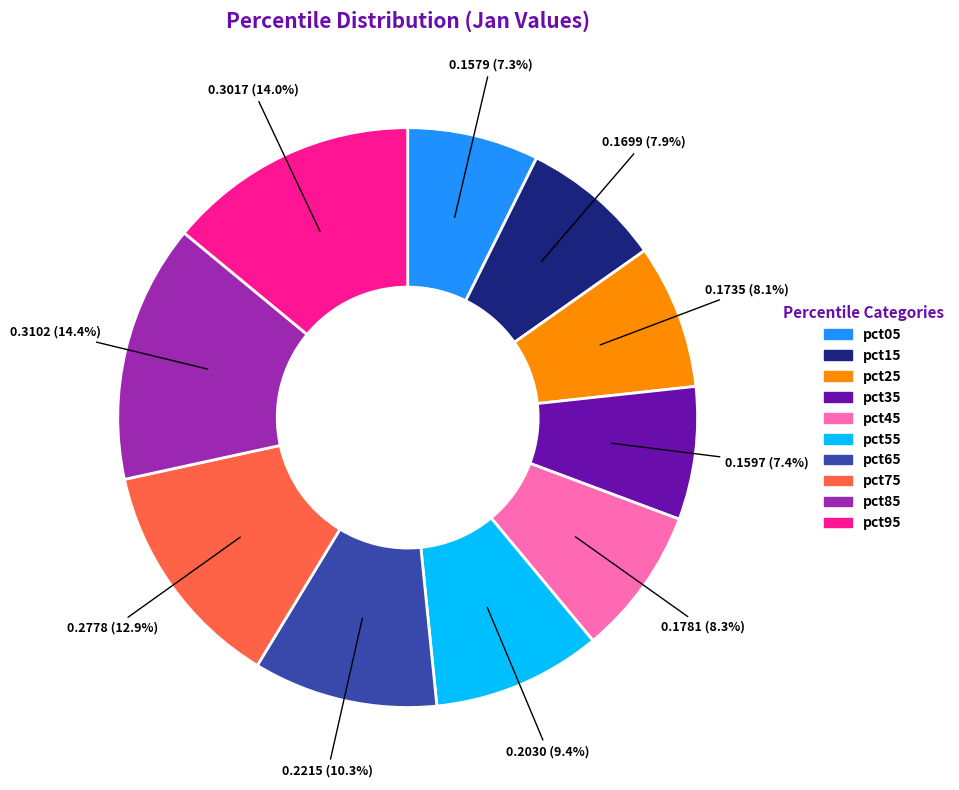

Count the number of slices in the pie.

10